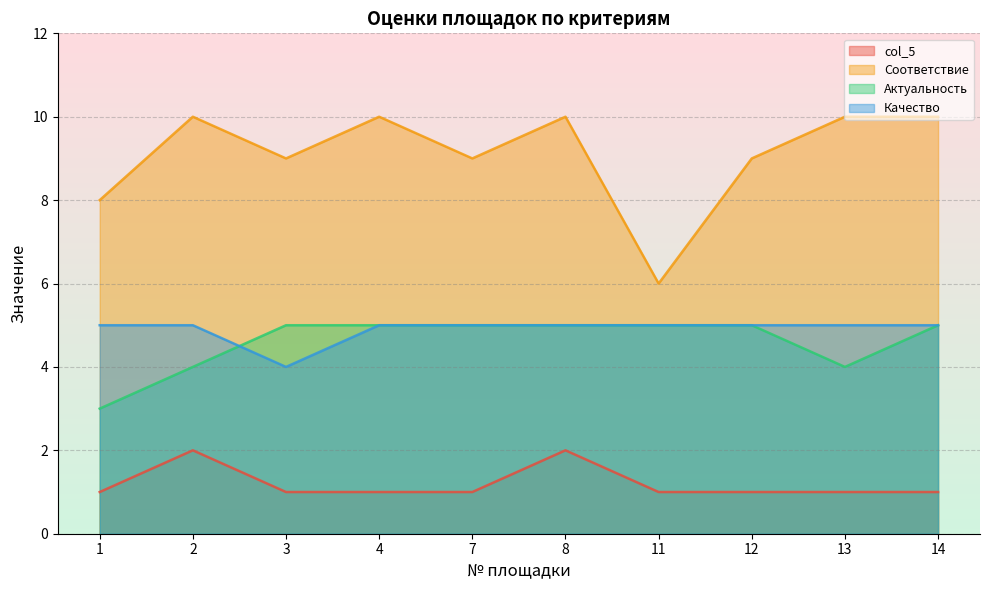

Reading left to right, what are all the values shown in this chart?

col_5: 1	2	1	1	1	2	1	1	1	1
Соответствие: 8	10	9	10	9	10	6	9	10	10
Актуальность: 3	4	5	5	5	5	5	5	4	5
Качество: 5	5	4	5	5	5	5	5	5	5